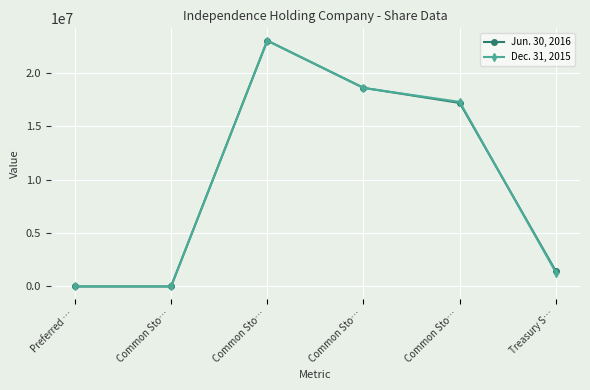

What is the label of the 4th point from the right?

Common Sto…